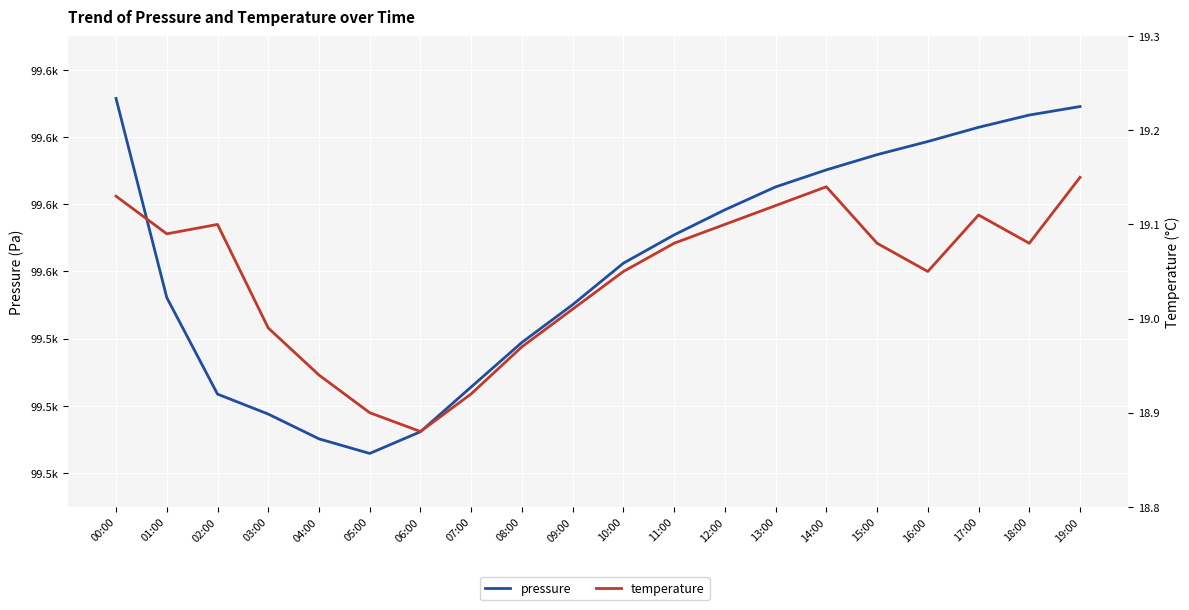

What is the label of the 4th point from the left?

03:00